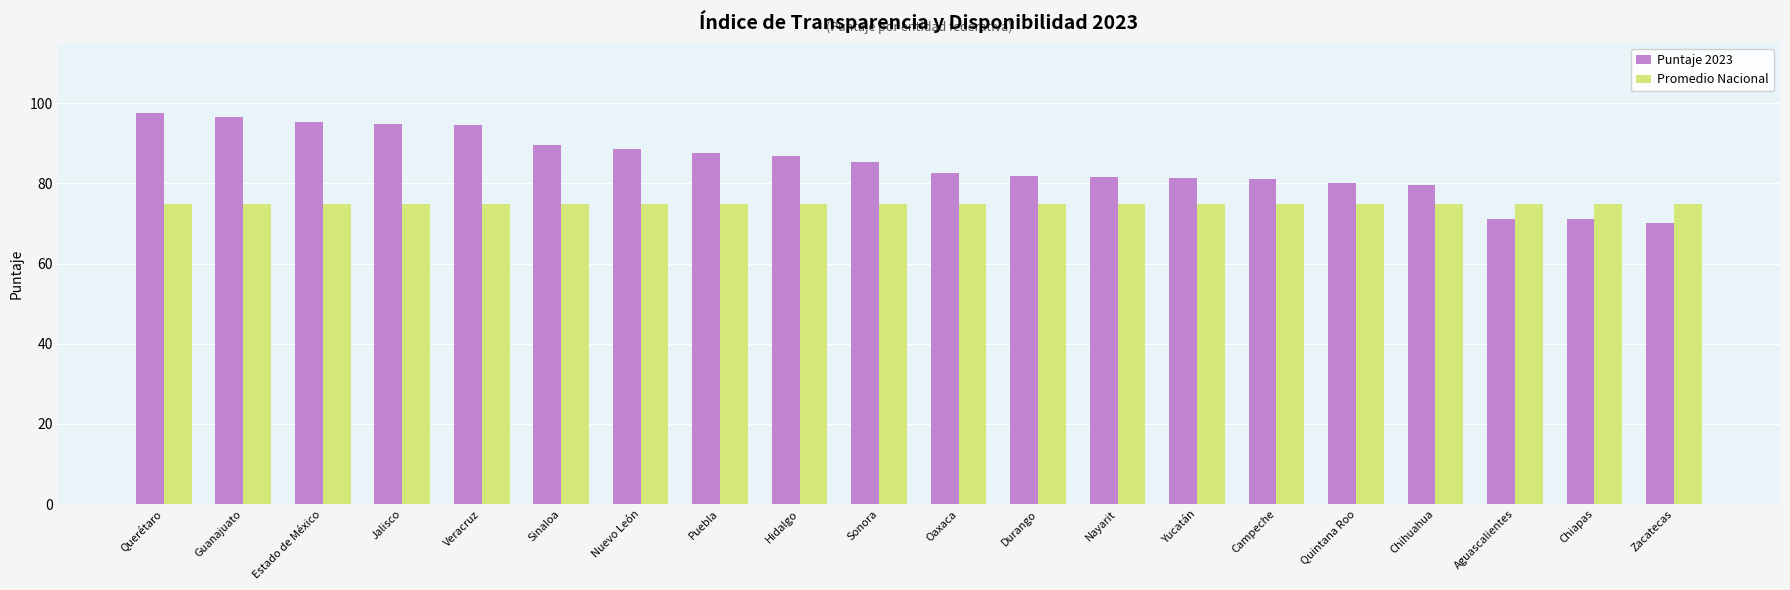

What are all the series names shown in the legend?

Puntaje 2023, Promedio Nacional